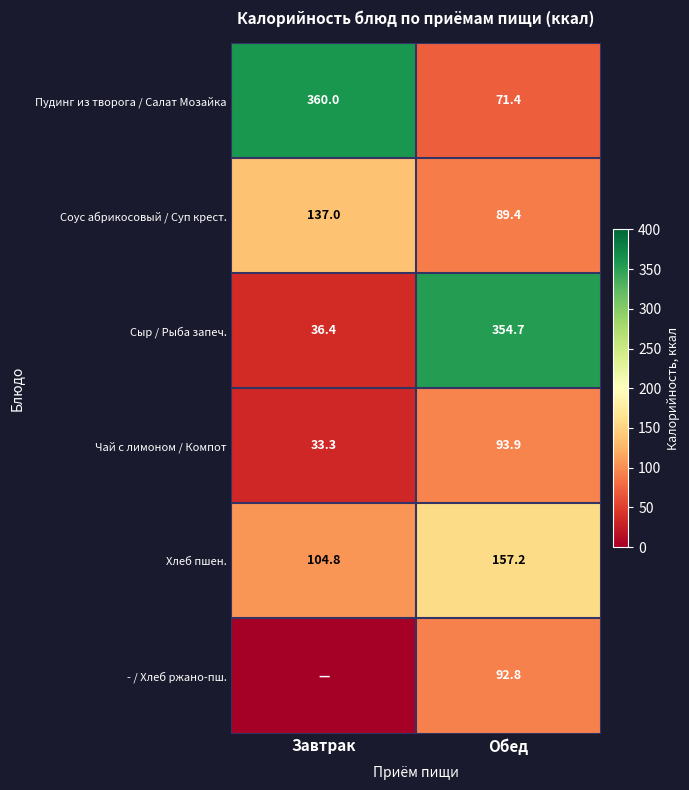

What is the difference between the maximum and minimum values in the Соус абрикосовый / Суп крест. series?

47.6